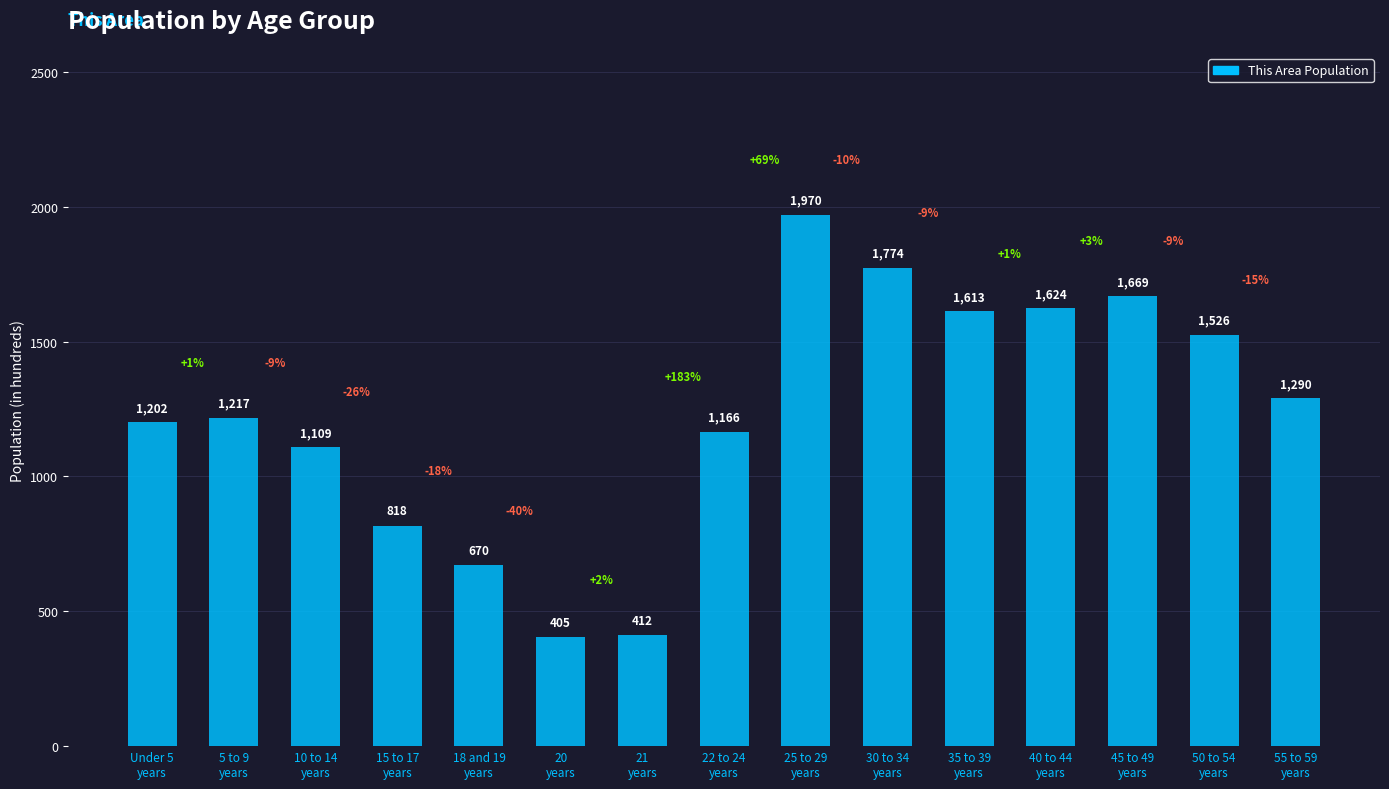

What is the ratio of the value at 30 to 34
years to the value at 35 to 39
years?

1.1